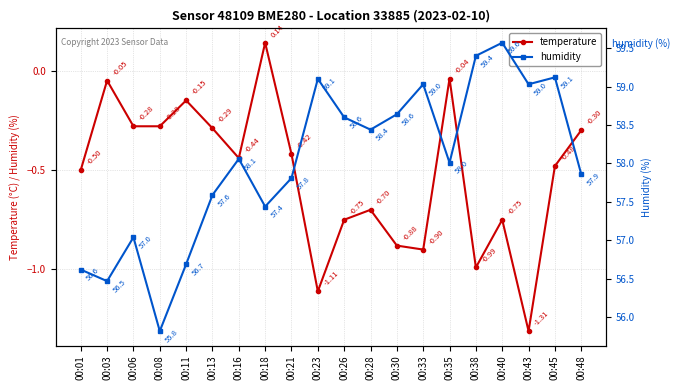

Which category has the highest value in the temperature series?

00:18